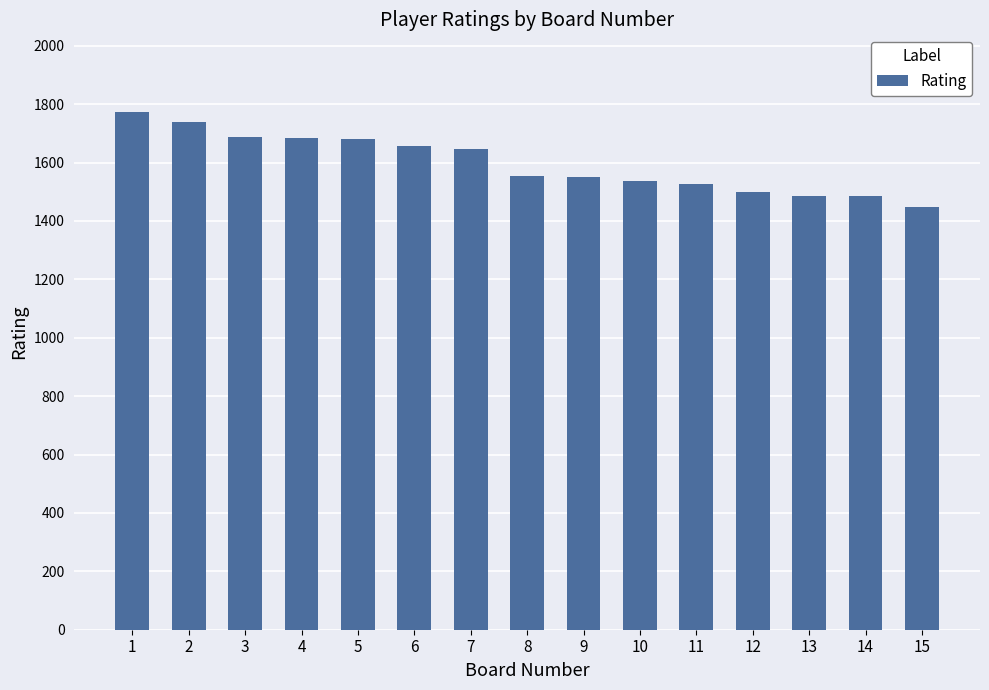

The chart shows a value of 2326 at 6. True or false?

False